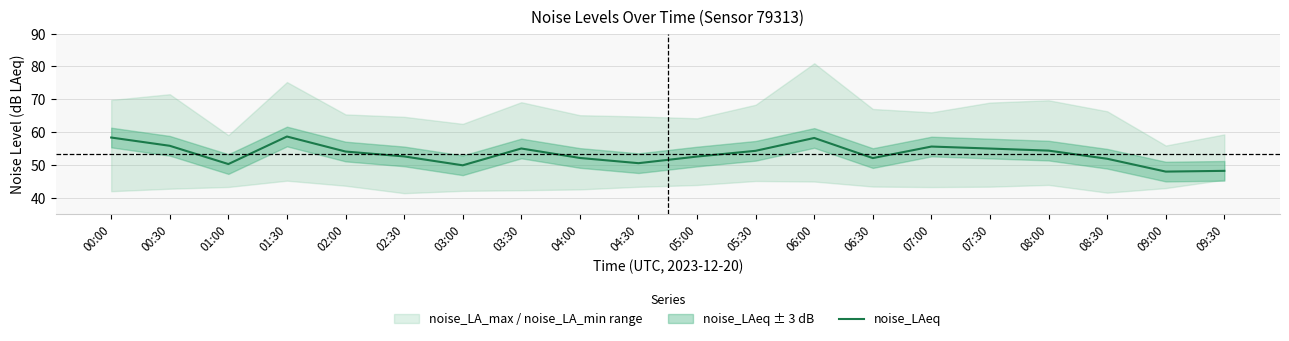

How many points are lower than both their immediate neighbors (excluding endpoints)?

5